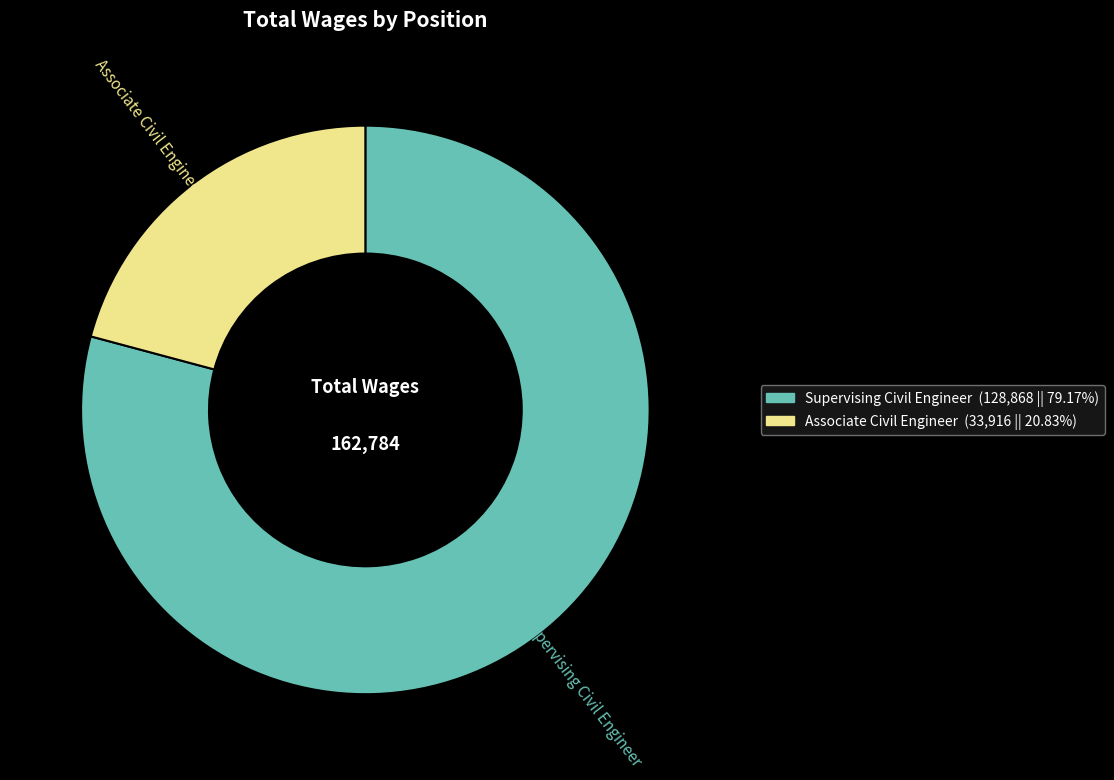

Approximately how many times larger is the value at Associate Civil Engineer compared to Supervising Civil Engineer?

0.3